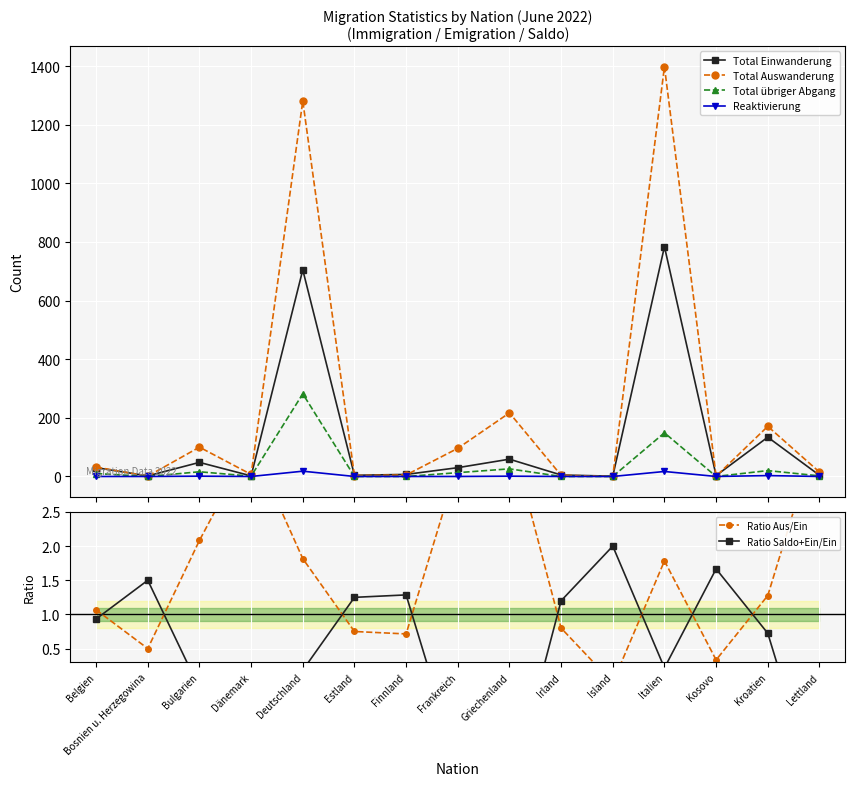

Which series has the largest range (max minus min)?

Total Auswanderung